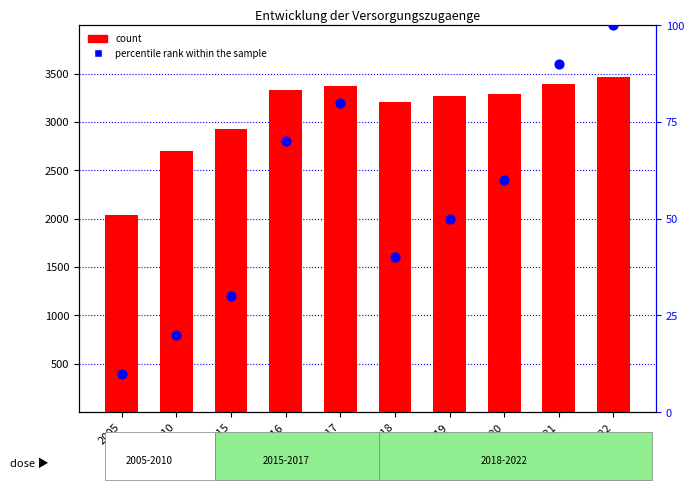

What is the total value across all series at 2017?

3450